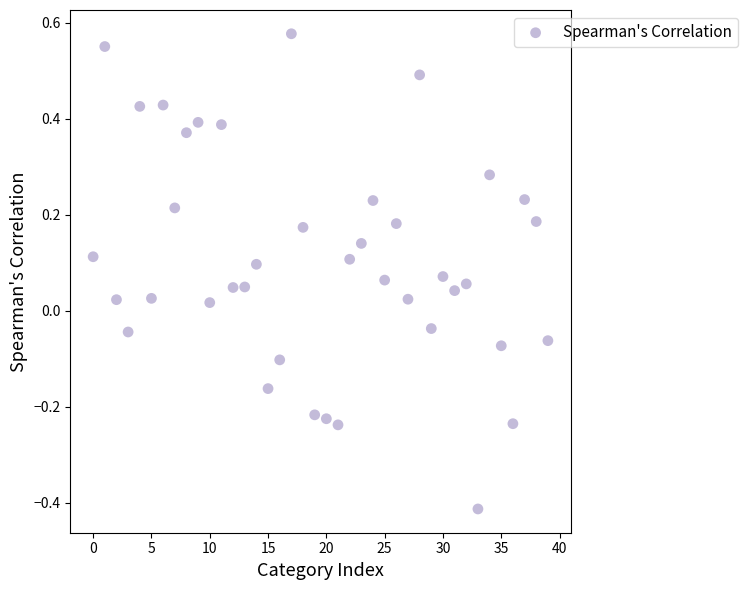

What is the range of Y values (max minus min)?

1.0